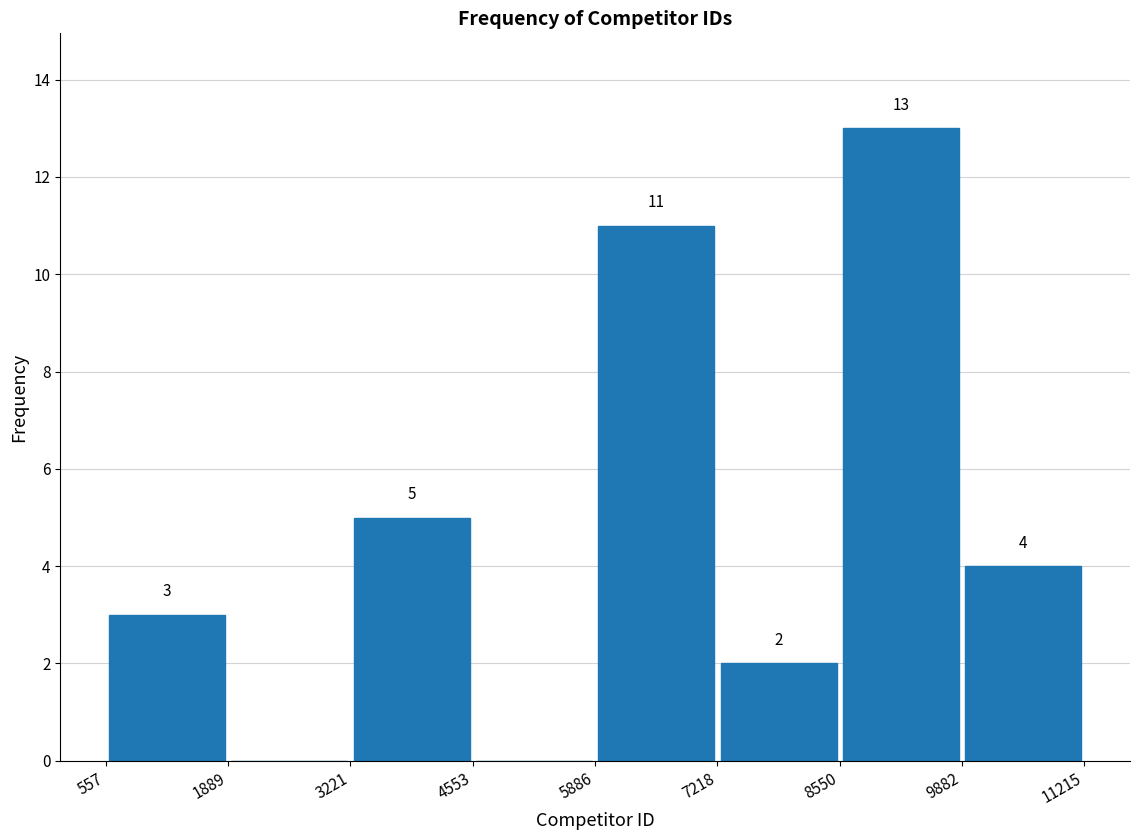

Which range on the x-axis has the tallest bar?

8550 to 9882